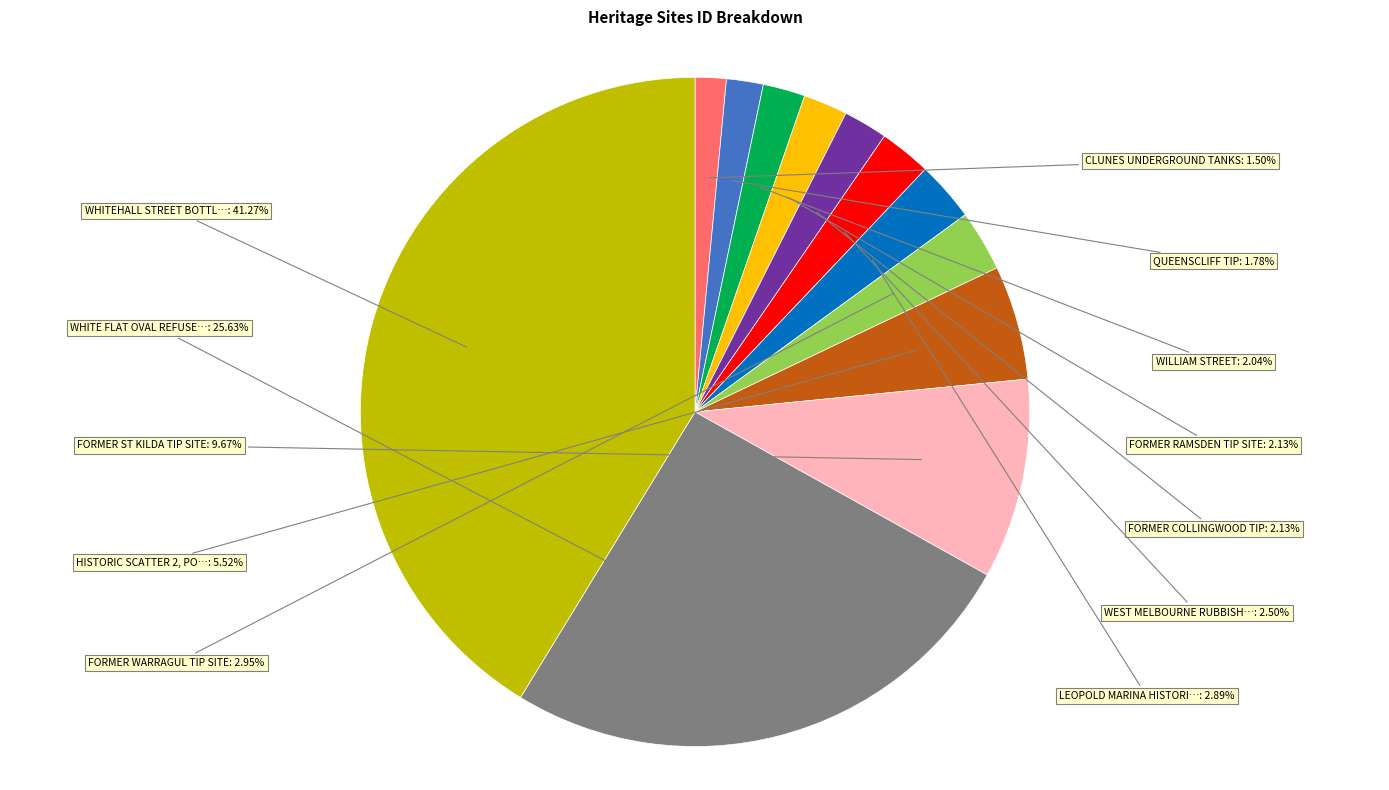

Is there any slice that represents more than half of the pie?

No